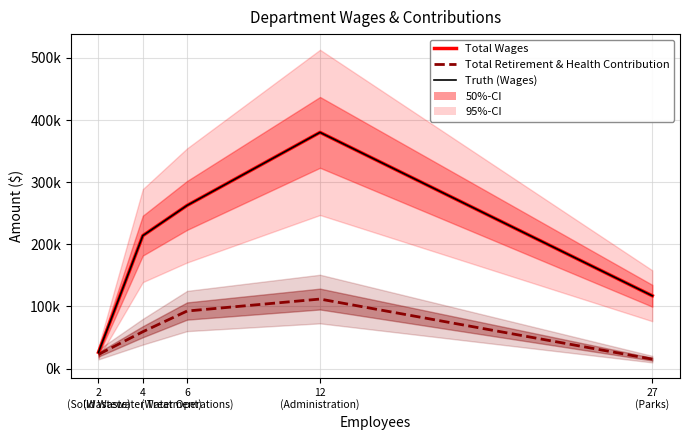

Reading right to left, list all the values displayed in this chart.

Total Wages: 27
(Parks)=117109	12
(Administration)=380145	6
(Water Operations)=262574	4
(Wastewater Treatment)=213902	2
(Solid Waste)=26109
Total Retirement & Health Contribution: 27
(Parks)=15079	12
(Administration)=111812	6
(Water Operations)=92557	4
(Wastewater Treatment)=59183	2
(Solid Waste)=22664
Truth (Wages): 27
(Parks)=117109	12
(Administration)=380145	6
(Water Operations)=262574	4
(Wastewater Treatment)=213902	2
(Solid Waste)=26109